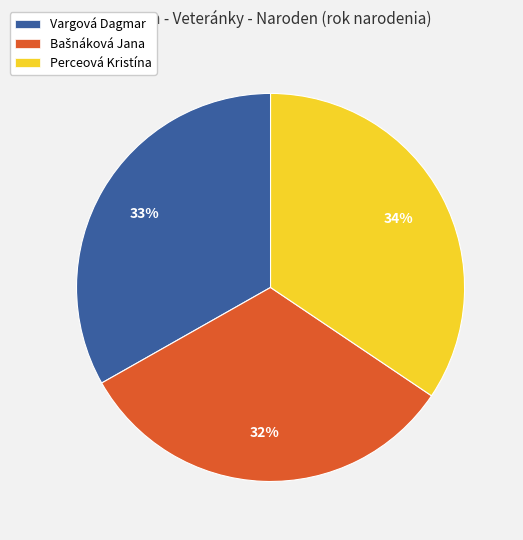

To the nearest percent, what is the average slice percentage?

33%